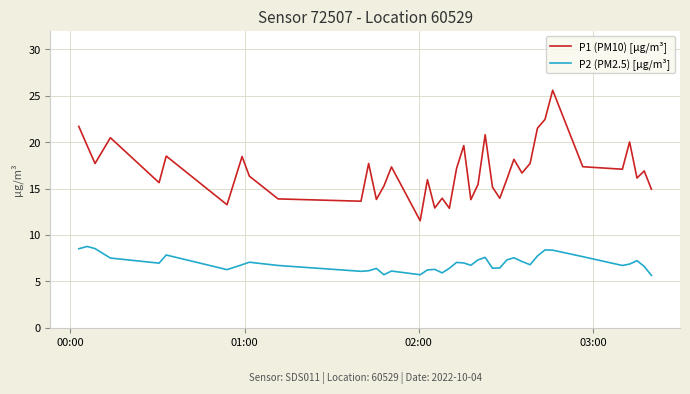

Which series has the largest range (max minus min)?

P1 (PM10) [µg/m³]